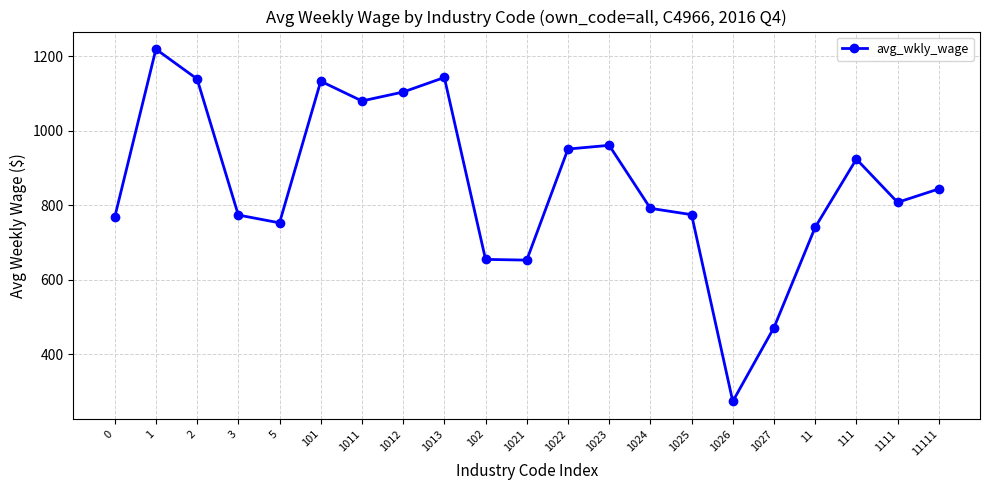

What is the sum of all values?

17963